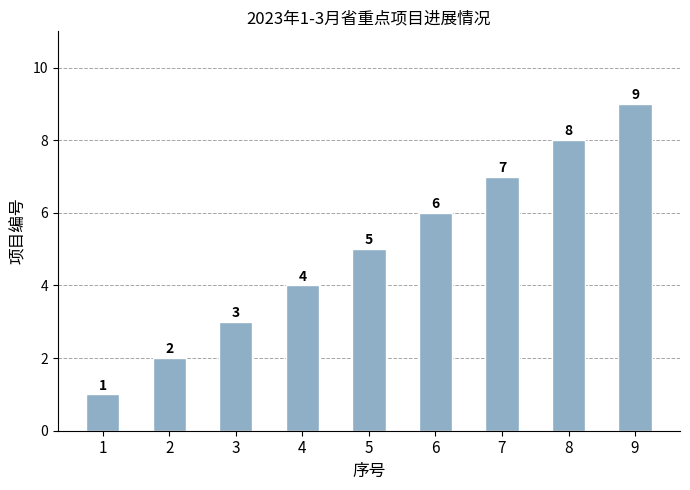

Are the bars horizontal?

No